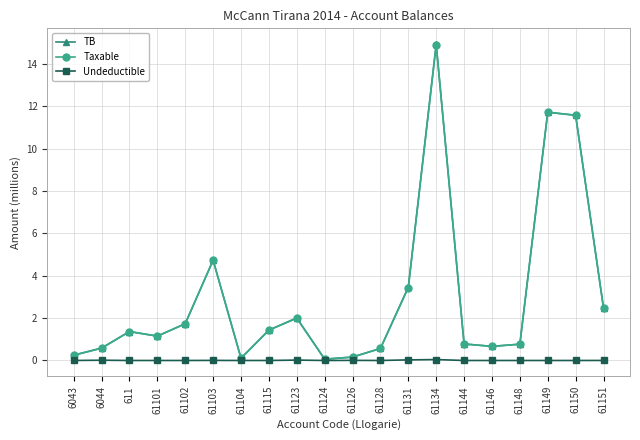

What is the greatest value displayed?

14.9